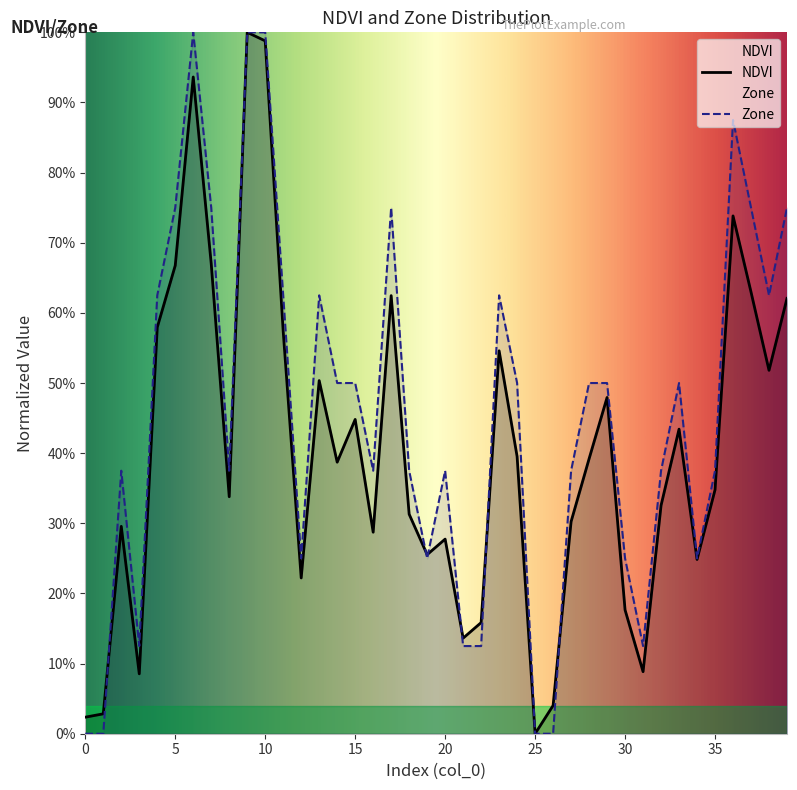

How many values in the NDVI series exceed 0?

39